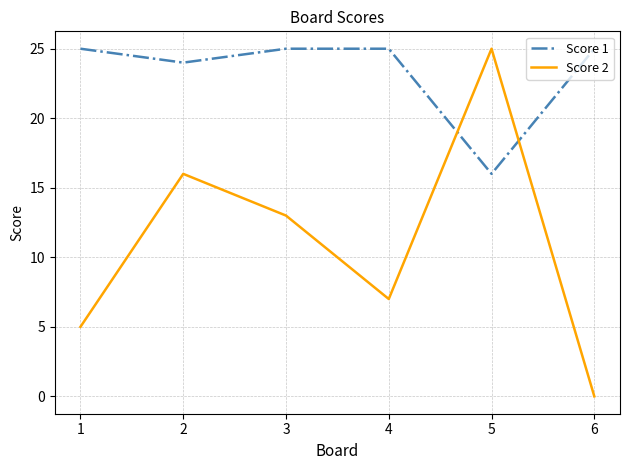

The Score 1 series shows 42 at 5. True or false?

False